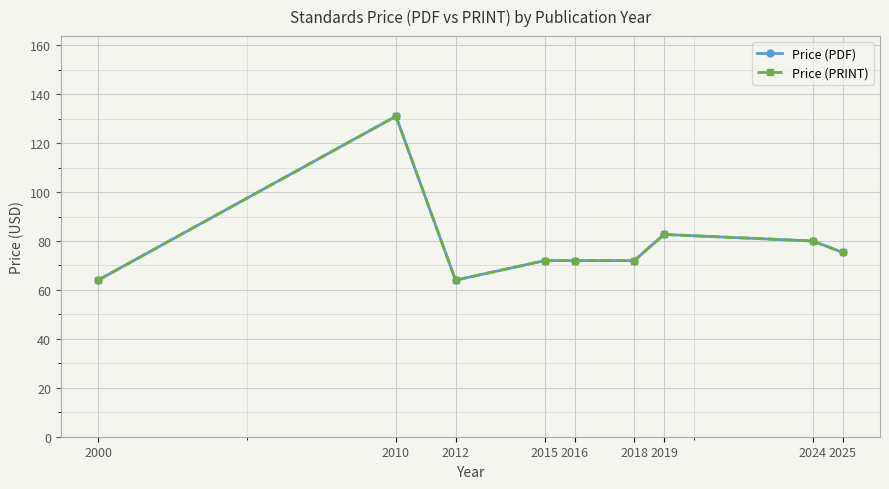

Is this an area chart (filled region under the line)?

No